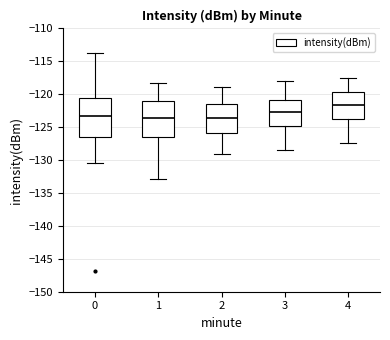

Which box has the highest median line?

4